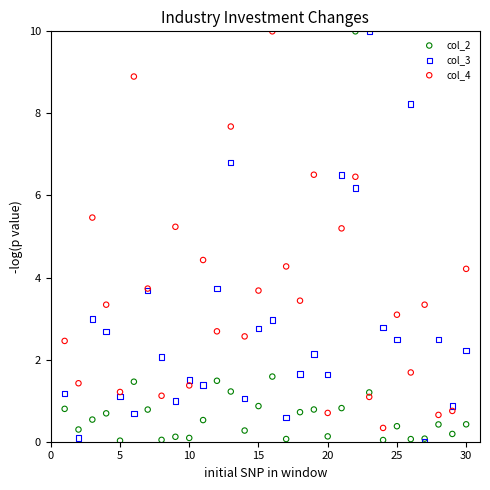

What are all the series names shown in the legend?

col_2, col_3, col_4